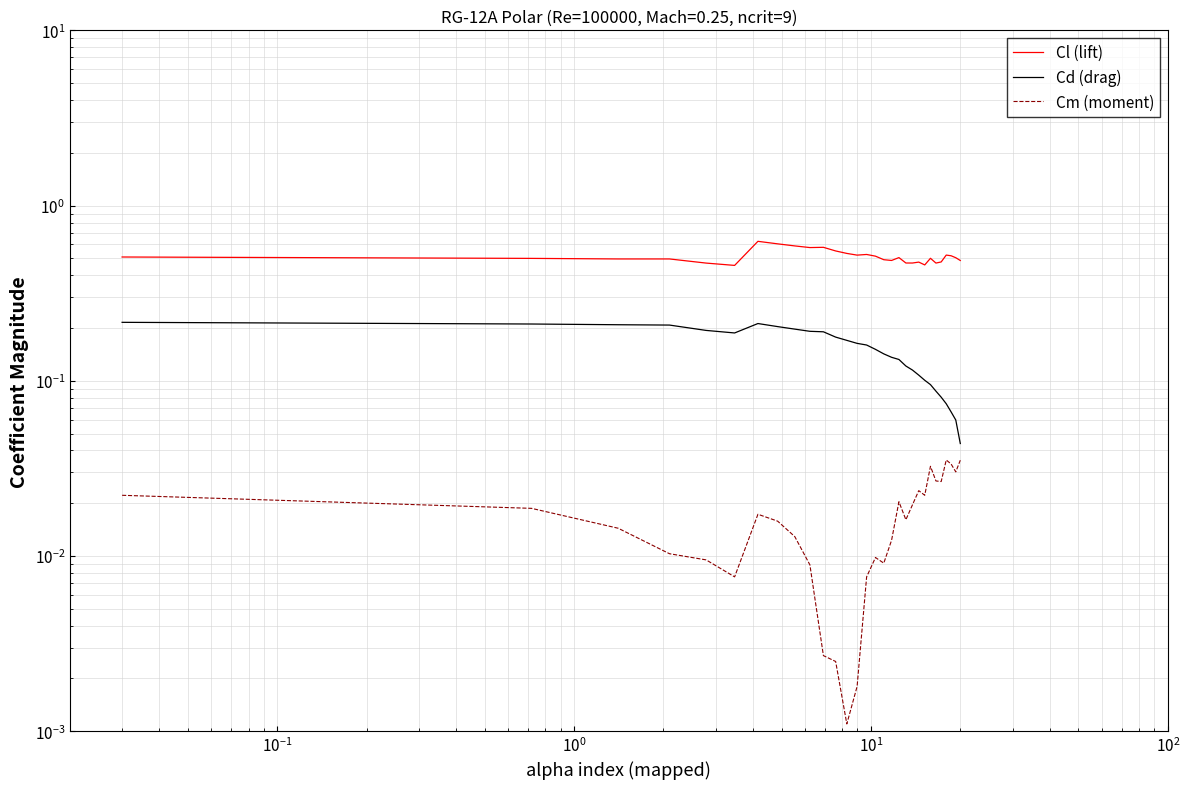

How many interior local peaks does the Cl (lift) series have?

7